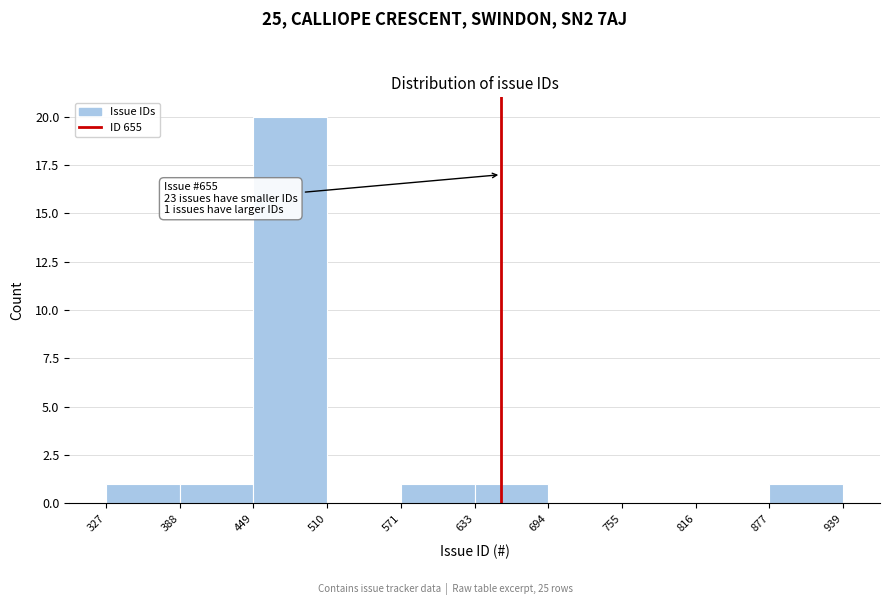

Which range on the x-axis has the tallest bar?

449 to 510